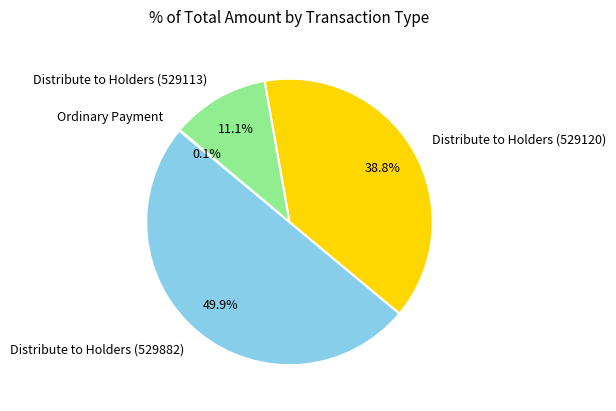

Between Distribute to Holders (529120) and Distribute to Holders (529882), which is larger?

Distribute to Holders (529882)